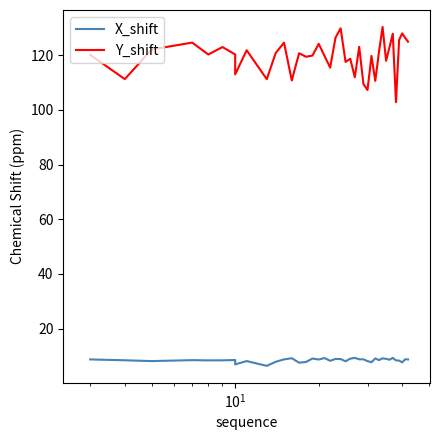

The Y_shift series shows 219.3 at $\mathdefault{10^{2}}$. True or false?

False